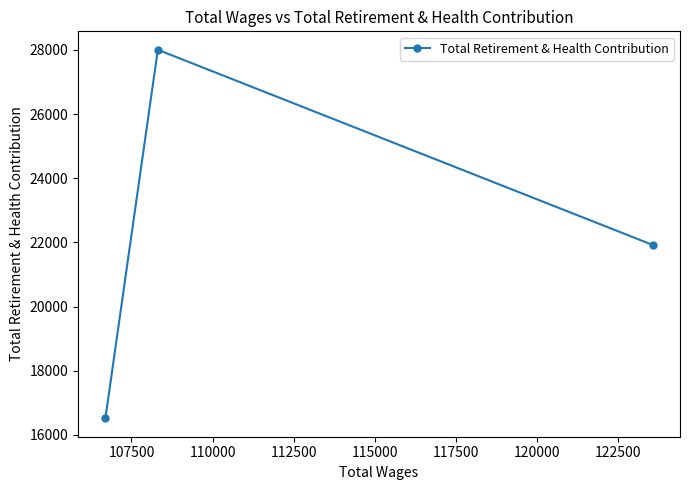

Does the chart display data point markers on the line(s)?

Yes